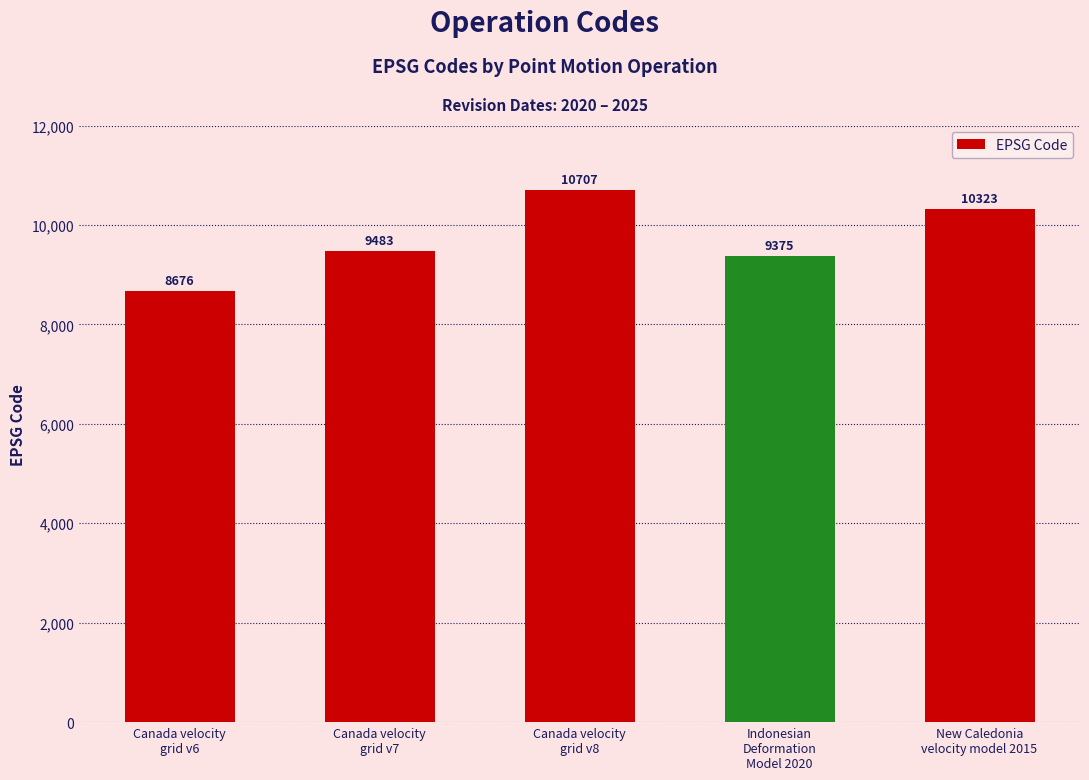

Rank the categories by value from lowest to highest.

Canada velocity
grid v6, Indonesian
Deformation
Model 2020, Canada velocity
grid v7, New Caledonia
velocity model 2015, Canada velocity
grid v8